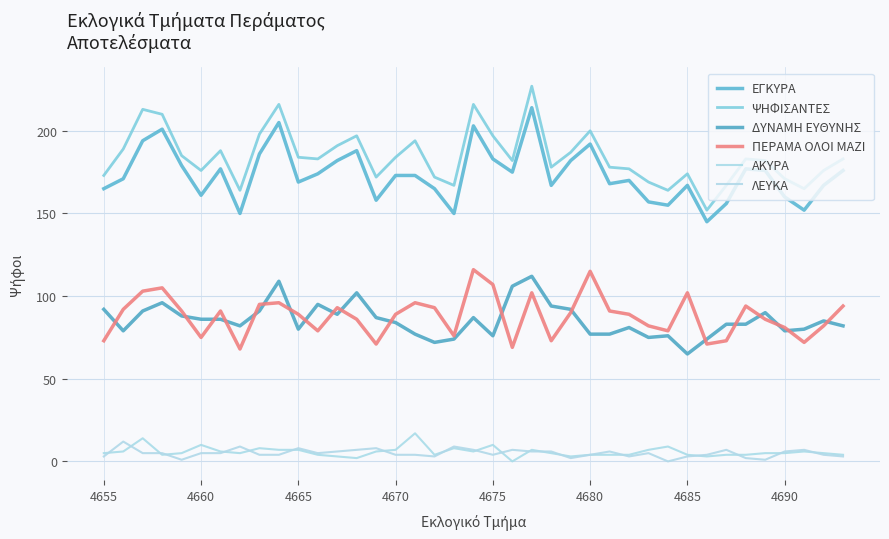

What is the average value of the ΠΕΡΑΜΑ ΟΛΟΙ ΜΑΖΙ series?

88